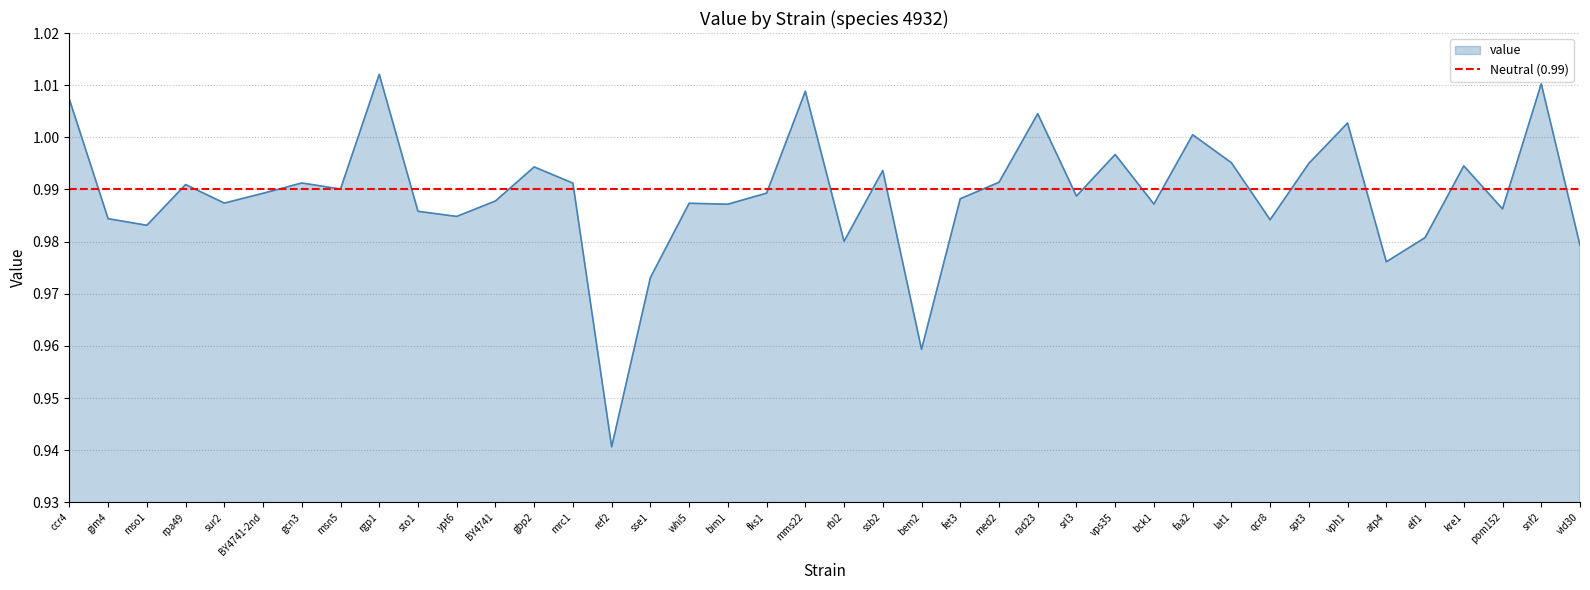

Which label corresponds to the largest value in the chart?

rgp1